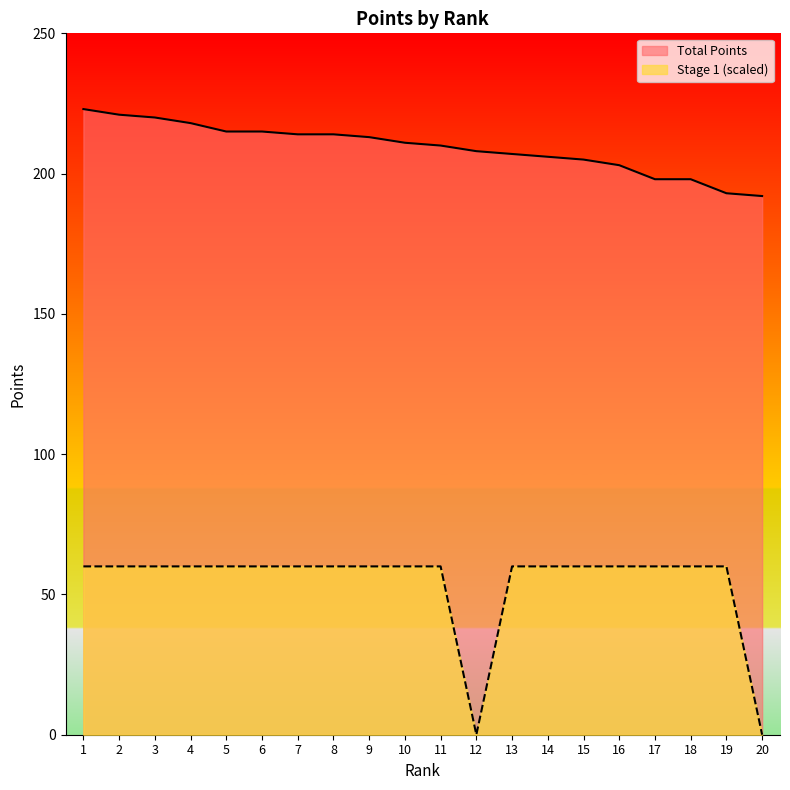

What are all the series names shown in the legend?

Total Points, Stage 1 (scaled)